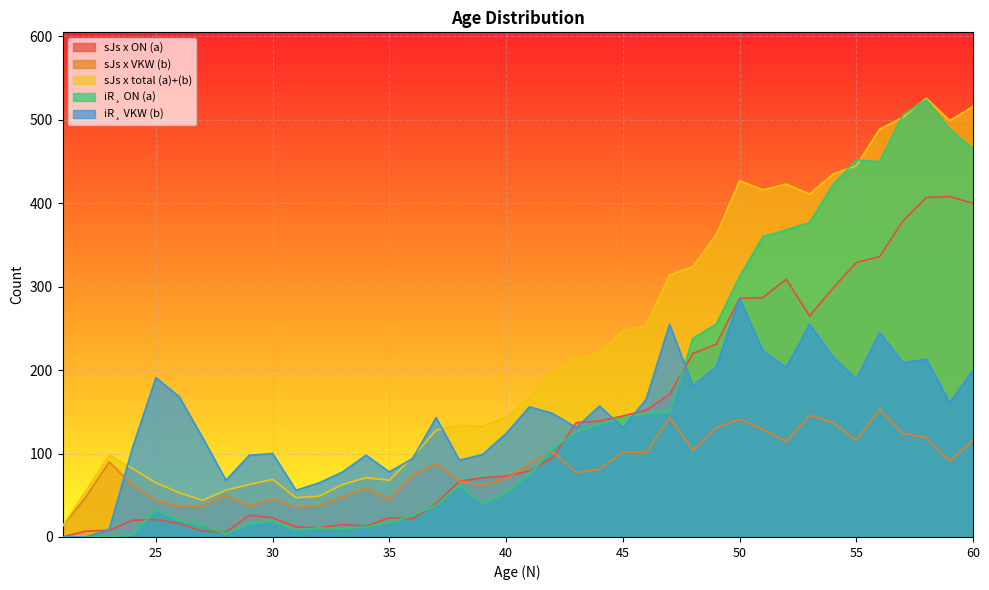

What are all the series names shown in the legend?

sJs x ON (a), sJs x VKW (b), sJs x total (a)+(b), iR¸ ON (a), iR¸ VKW (b)